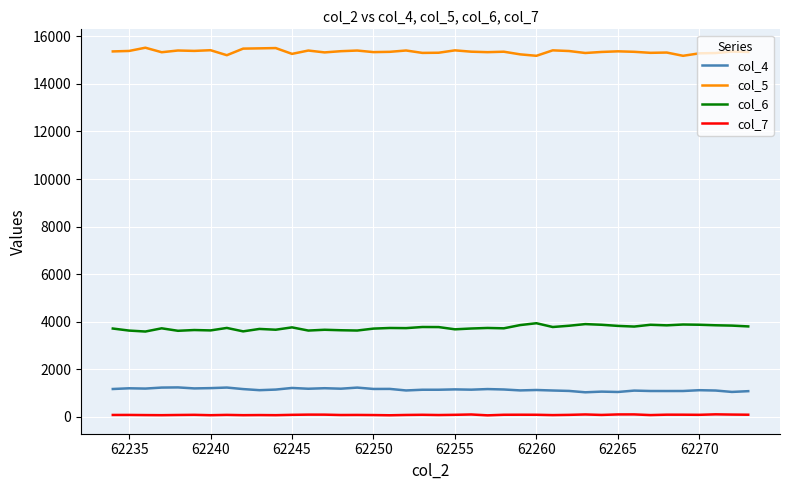

At how many categories does at least one series exceed 9583?

40